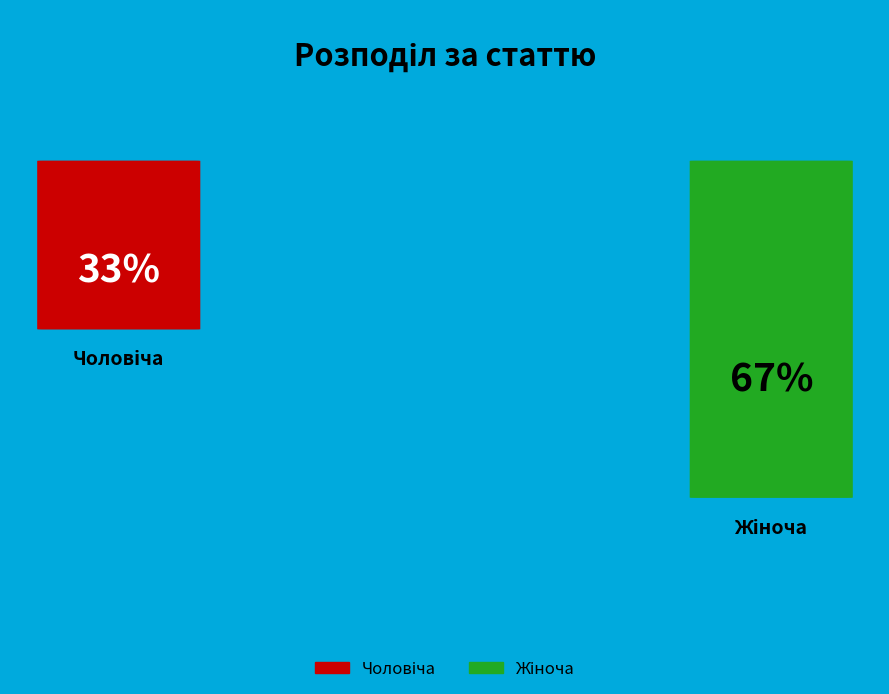

Which has a higher value, Чоловіча or Жіноча?

Жіноча